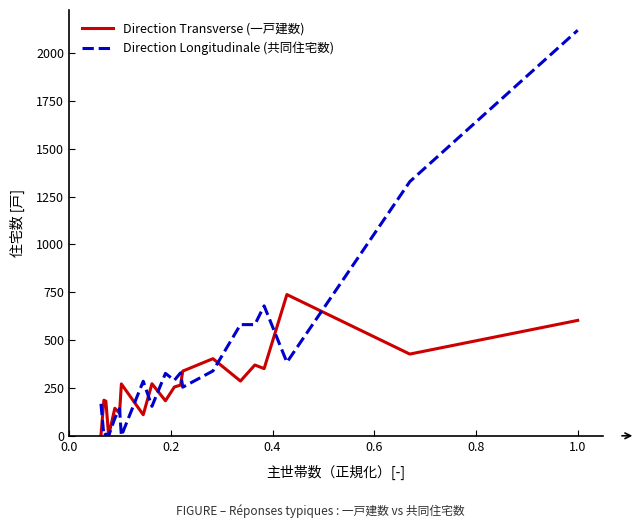

Which series has the largest range (max minus min)?

Direction Longitudinale (共同住宅数)